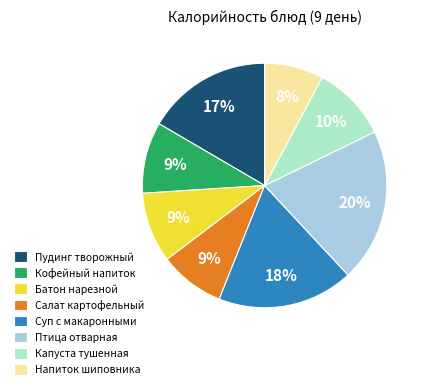

Which category has the smallest portion of the pie?

Напиток шиповника